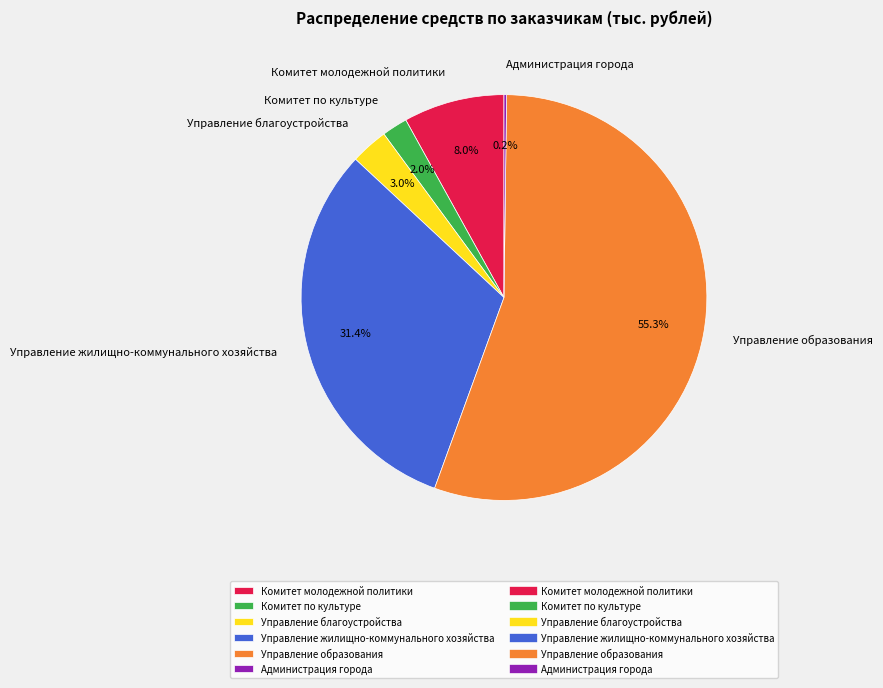

Which category has the biggest portion of the pie?

Управление образования